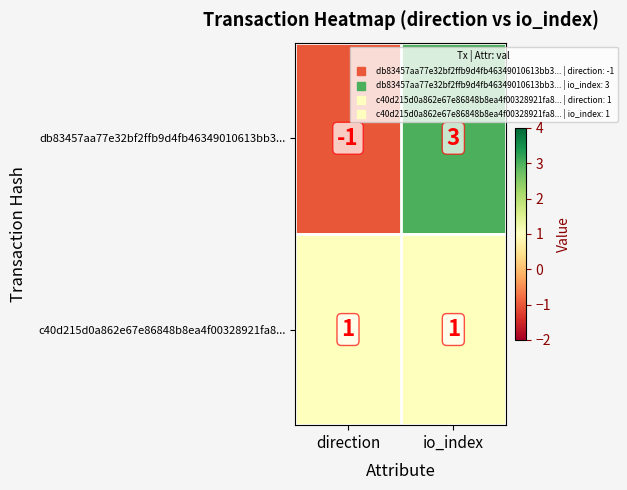

At which category is the sum across all series the highest?

io_index